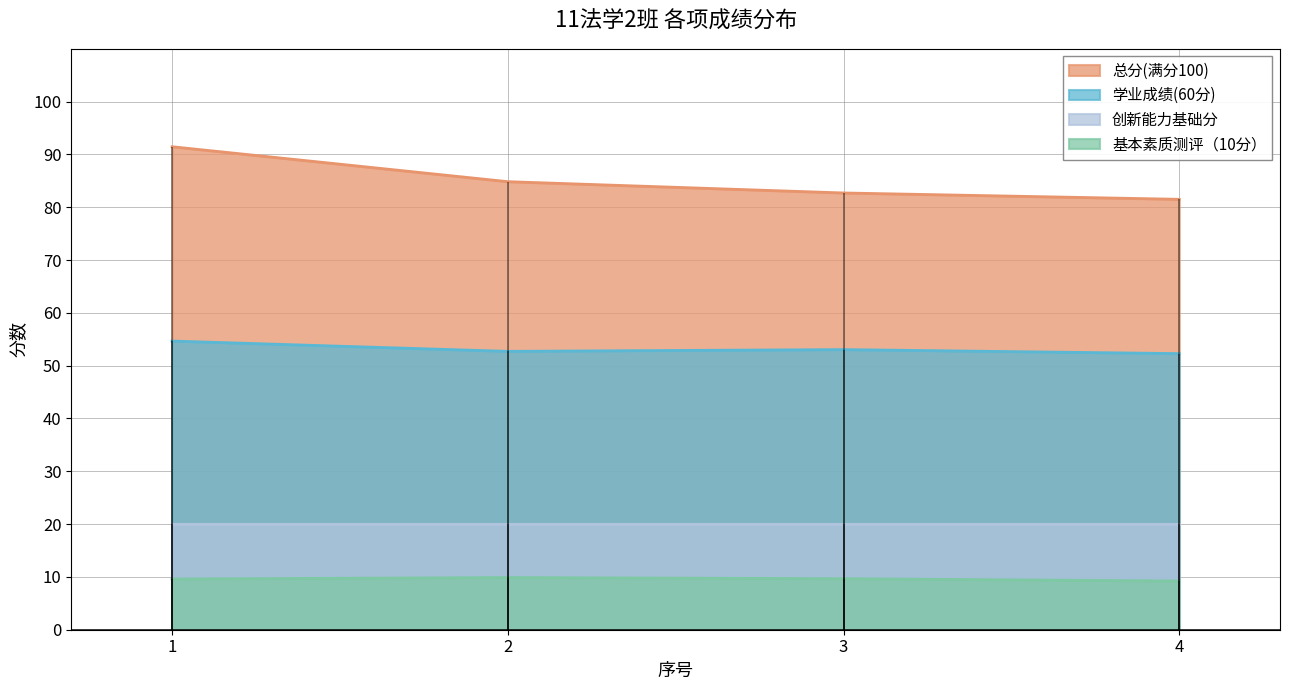

What is the average value of the 基本素质测评（10分） series?

9.6